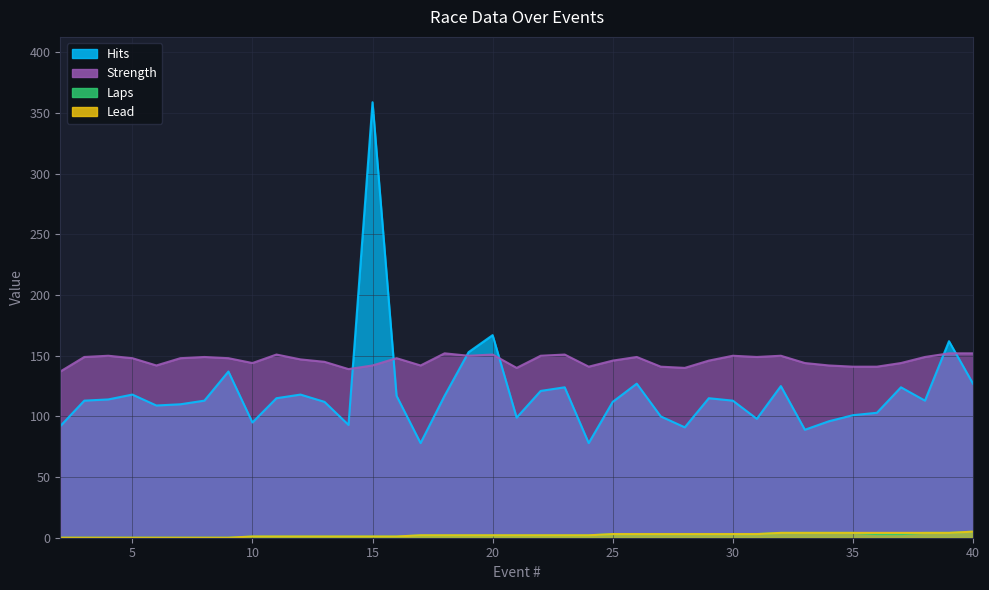

What are all the series names shown in the legend?

Hits, Strength, Laps, Lead